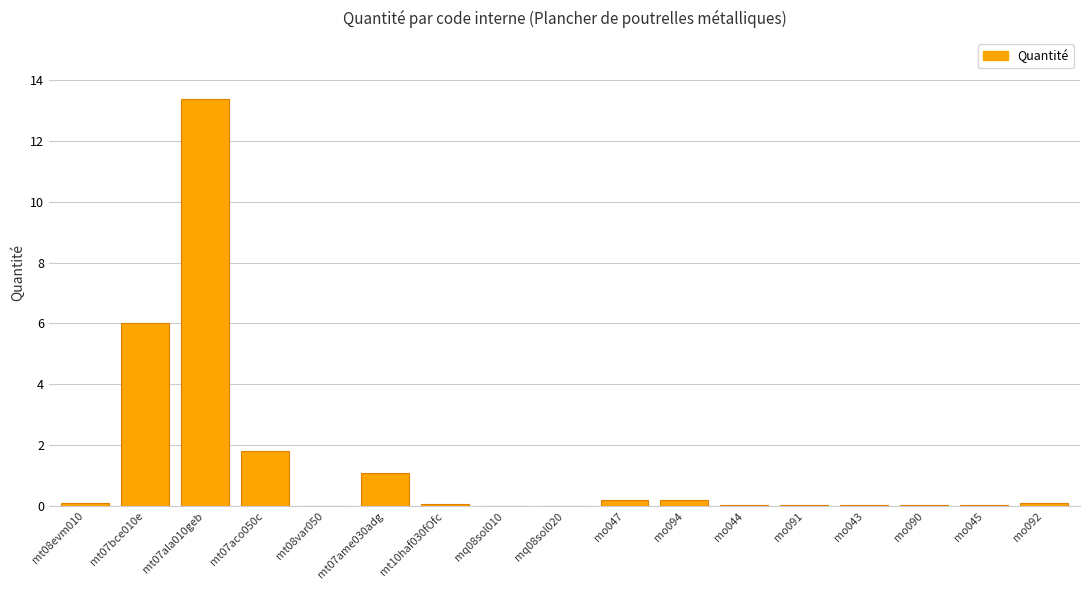

Which category has the highest value across all series?

mt07ala010geb